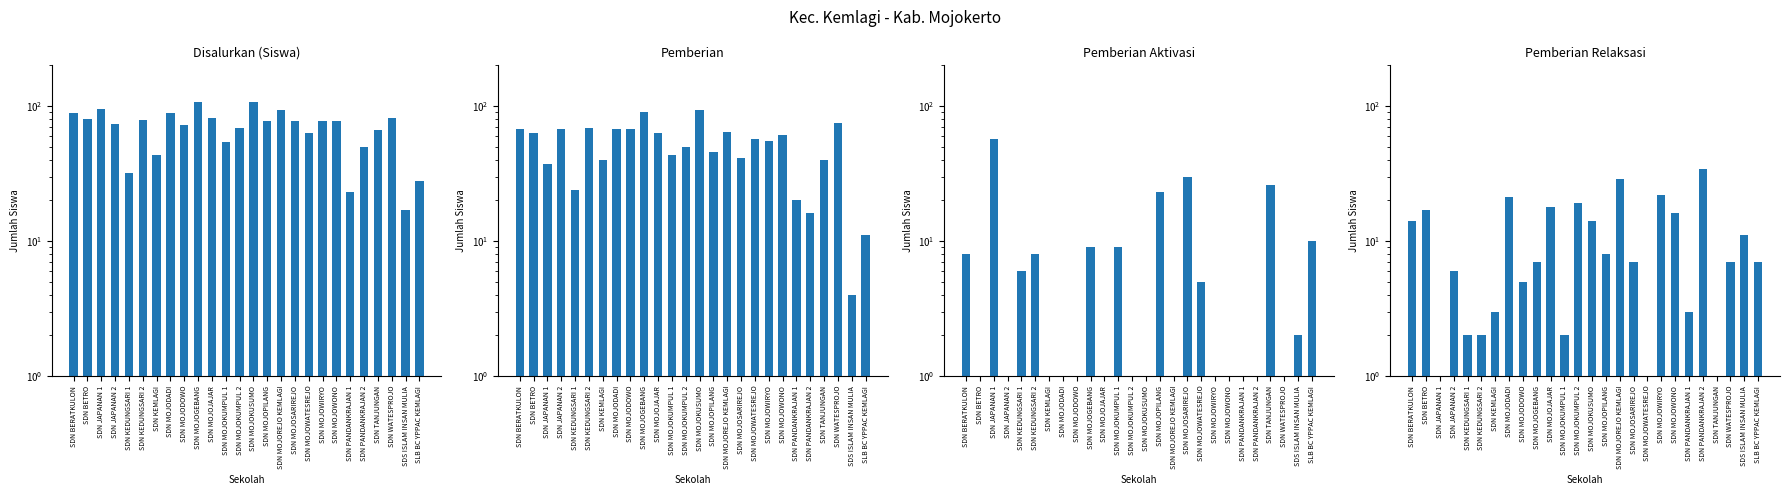

At which category does the chart reach its peak across all series?

SDN MOJOGEBANG